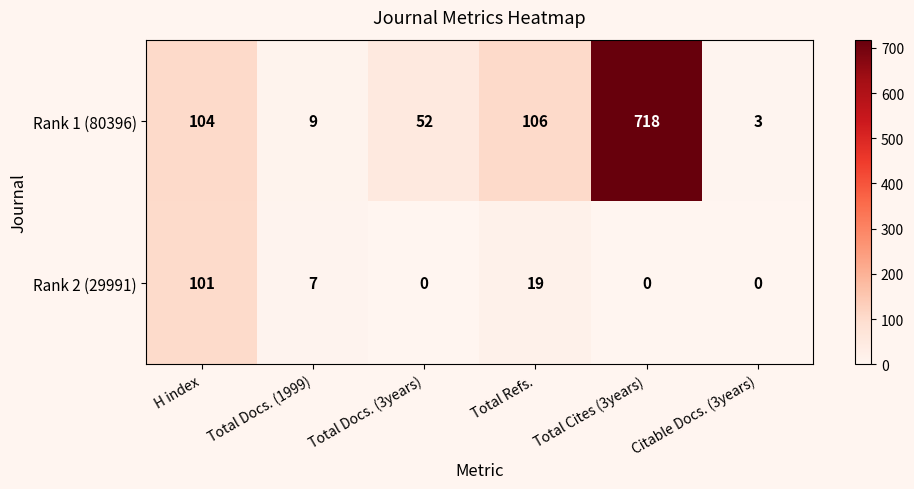

The value of Rank 2 (29991) at Total Cites (3years) is 31. True or false?

False